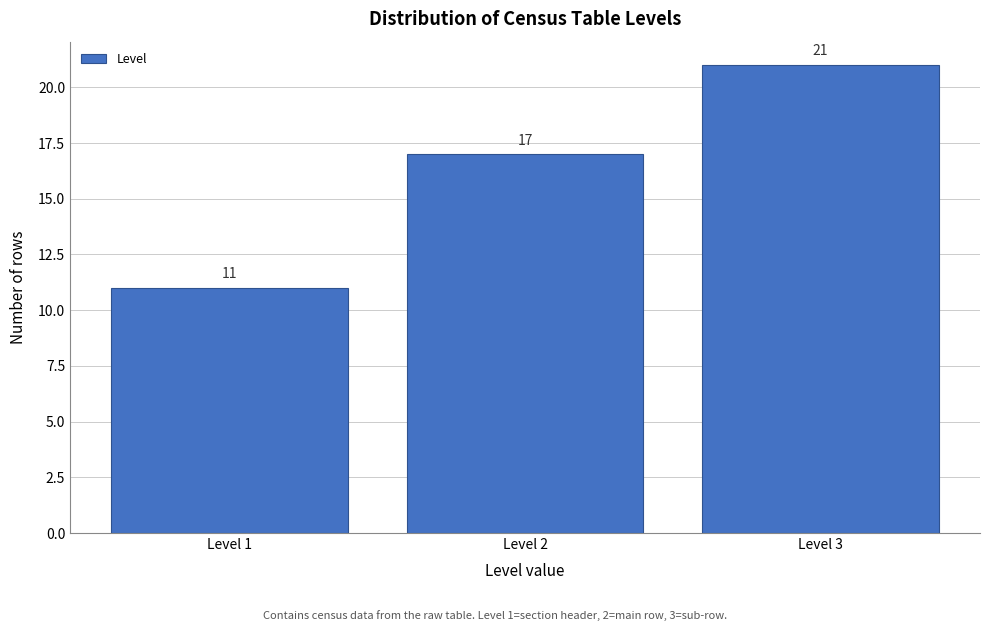

Reading left to right, transcribe all the data shown in this chart.

Level 1=11	Level 2=17	Level 3=21